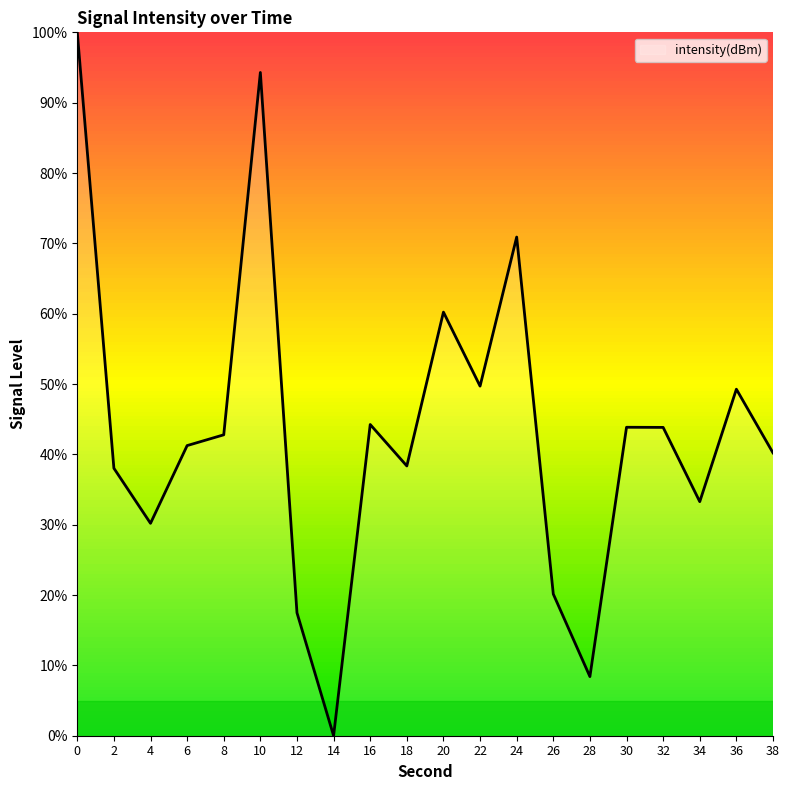

Which category has the lowest value across all series?

14